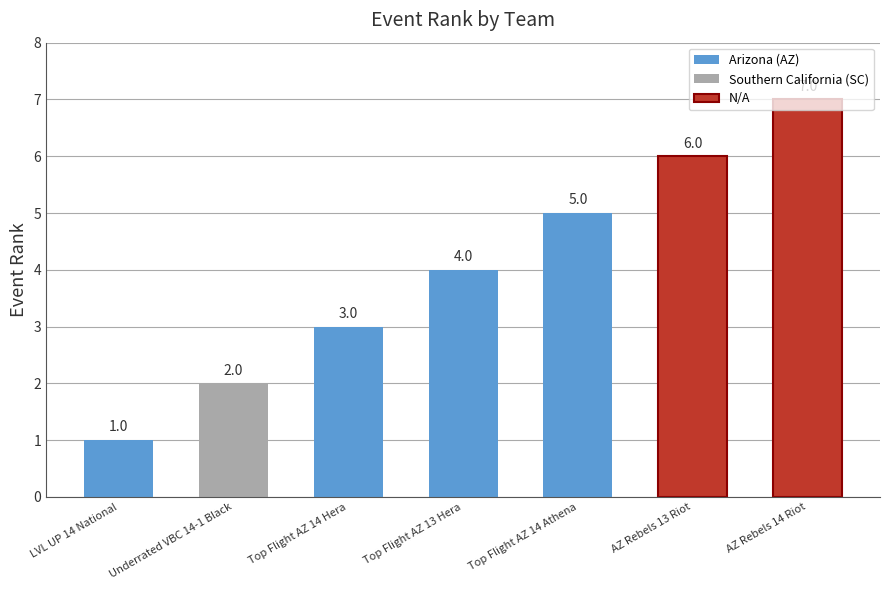

The value at Underrated VBC 14-1 Black is 1. True or false?

False